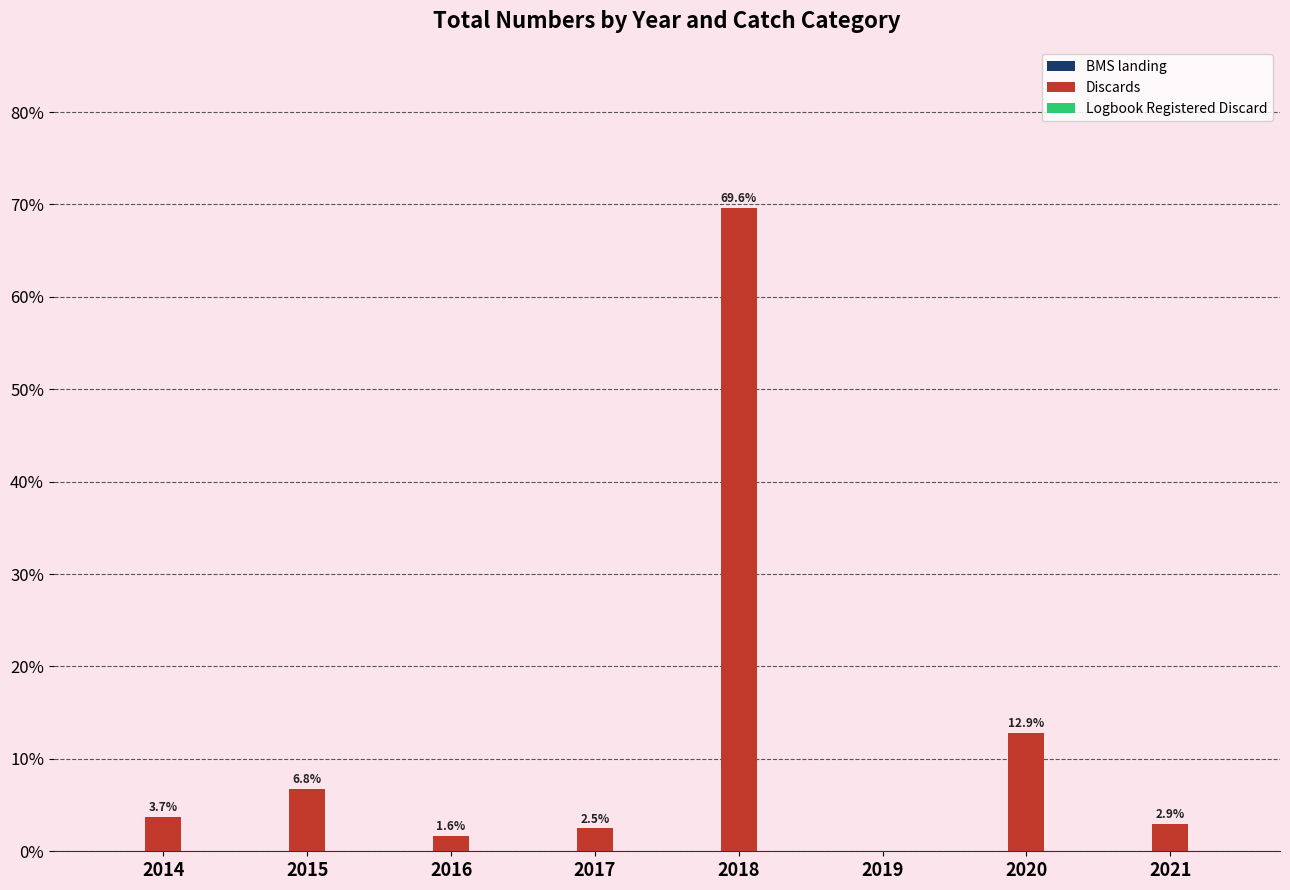

Read the Discards value at 2015.

6.8